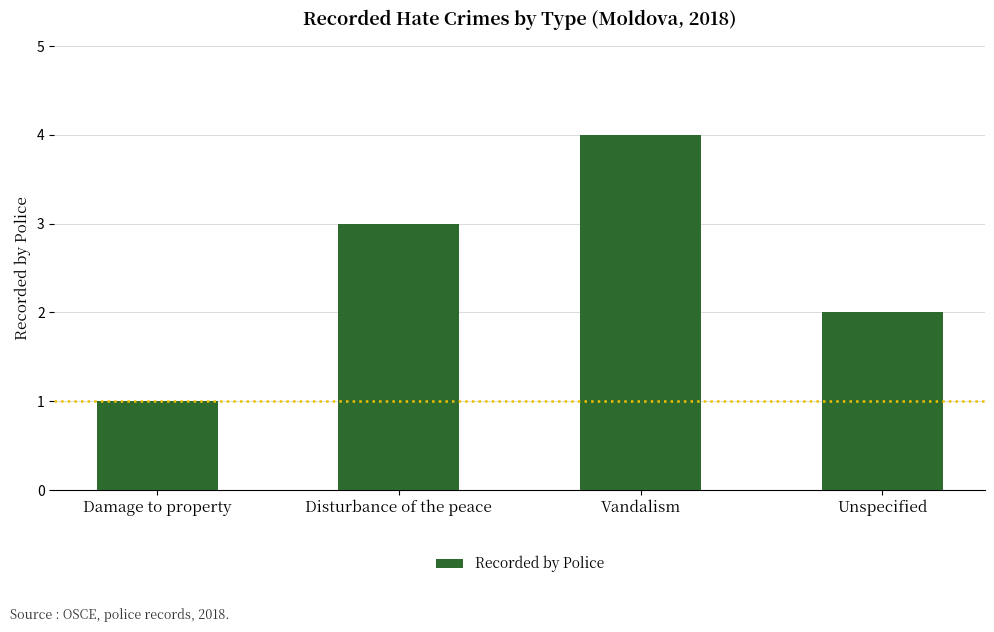

Reading left to right, what are all the values shown in this chart?

1	3	4	2